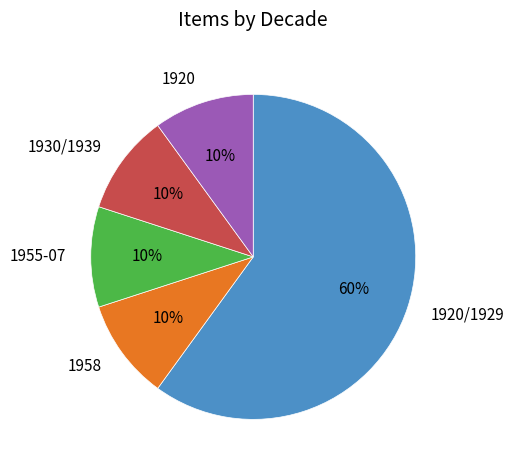

Which category accounts for the majority?

1920/1929